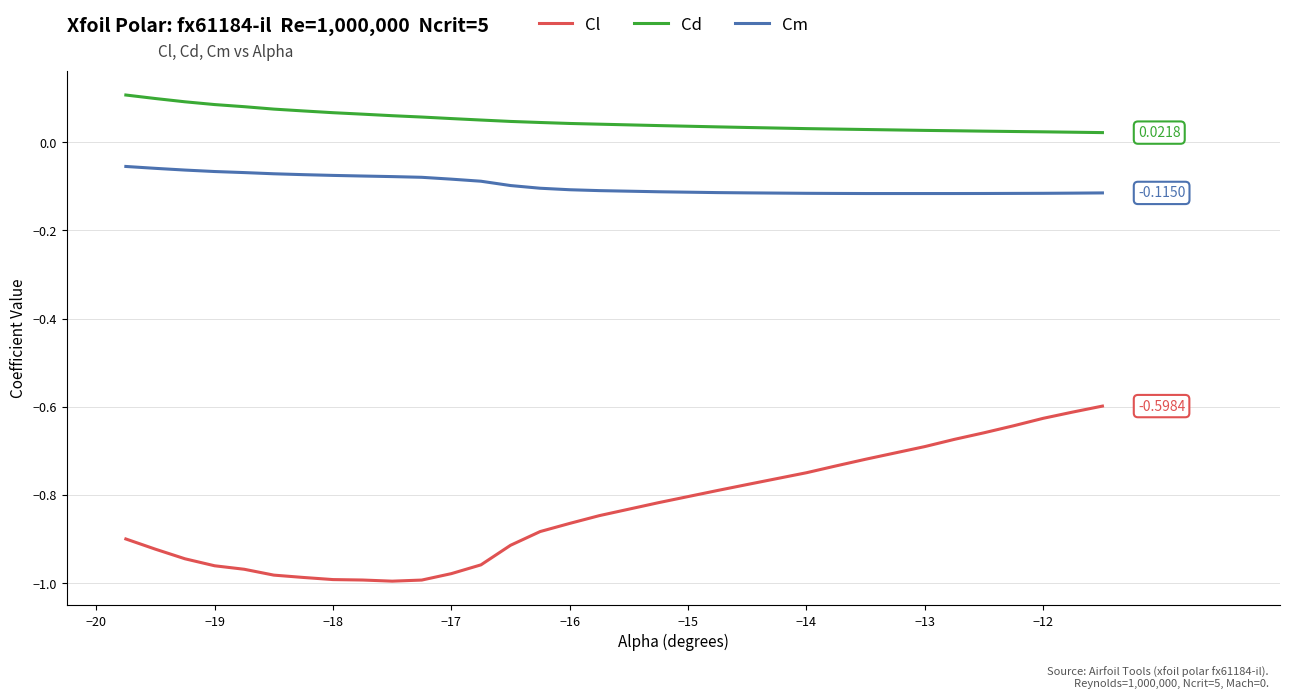

True or false: Cl and Cm cross at least once.

False